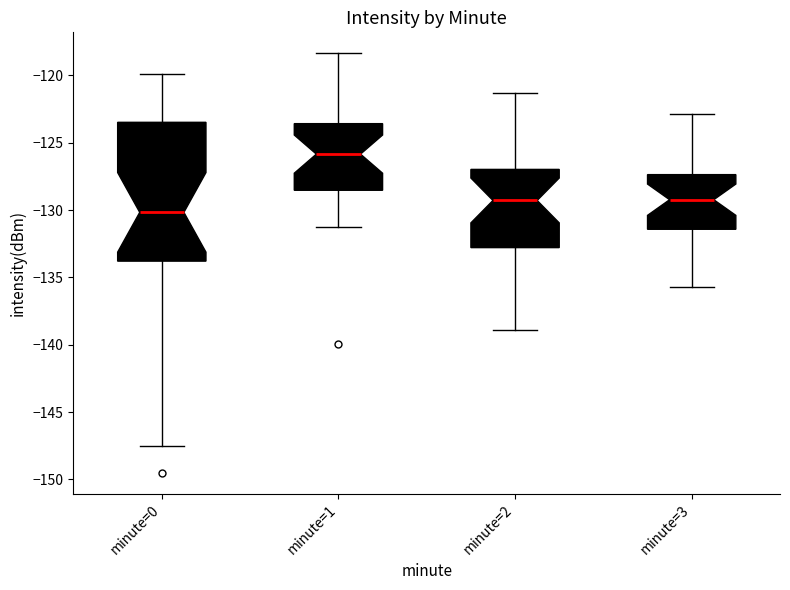

Which box is the tallest, from its lower edge to its upper edge?

minute=0